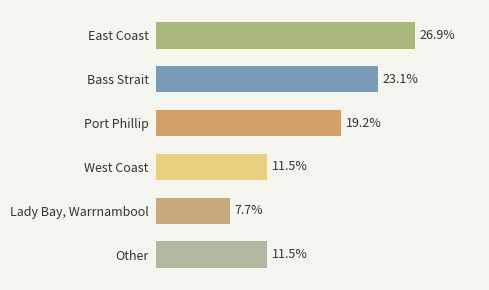

Between Bass Strait and Lady Bay, Warrnambool, which is larger?

Bass Strait